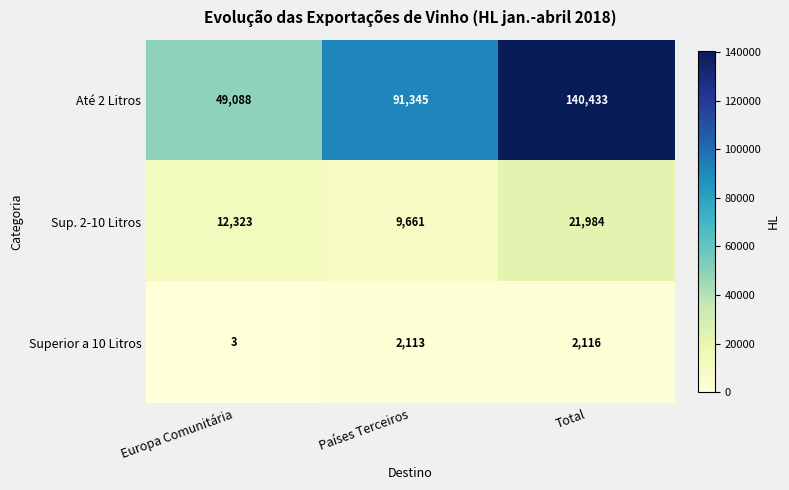

What is the smallest value displayed?

3